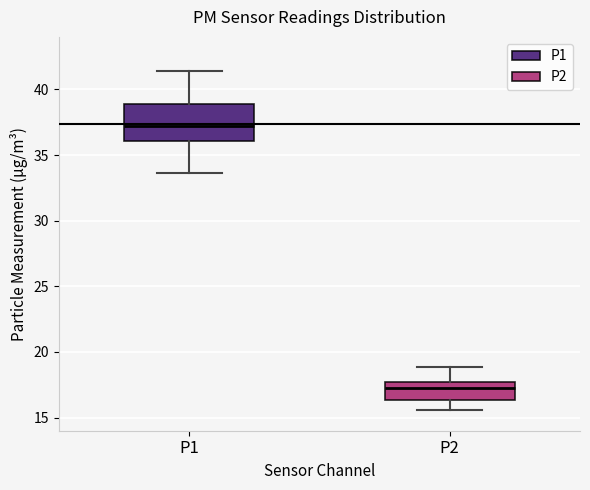

Where is the lower edge of the box for P2 on the y-axis? The values are not printed on the chart, so give them approximately, as read against the axis.

16.5